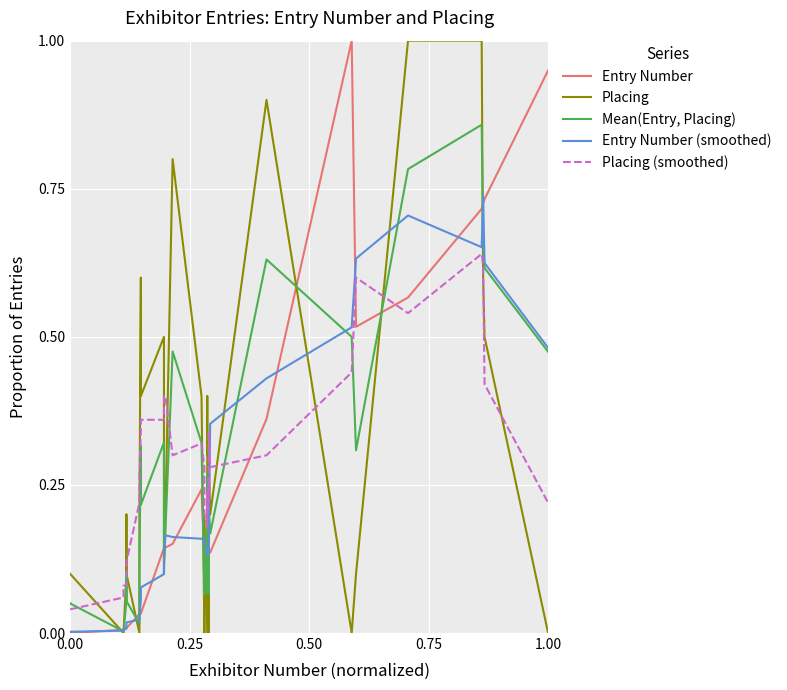

Rank the series by their maximum value, from highest to lowest.

Entry Number, Placing, Mean(Entry, Placing), Entry Number (smoothed), Placing (smoothed)